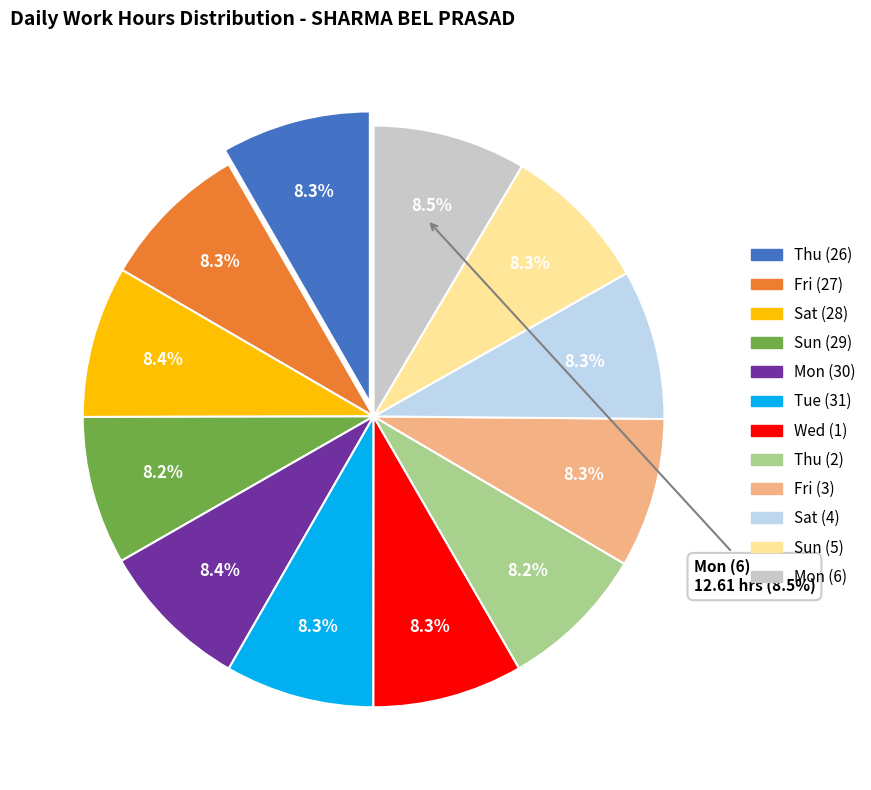

Rank the categories by value from highest to lowest.

Mon (6), Sat (28), Mon (30), Wed (1), Sat (4), Fri (3), Thu (26), Fri (27), Tue (31), Sun (5), Sun (29), Thu (2)